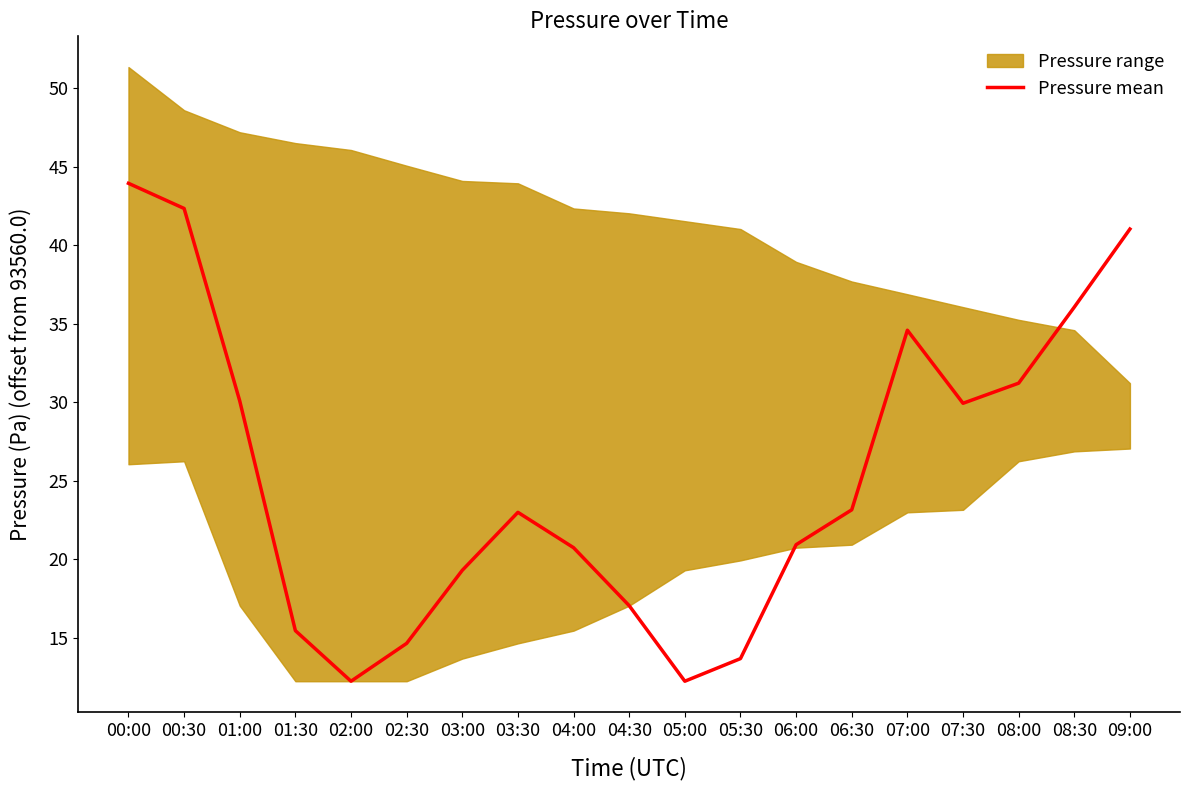

The value of Pressure mean at 01:00 is 30.1. True or false?

True